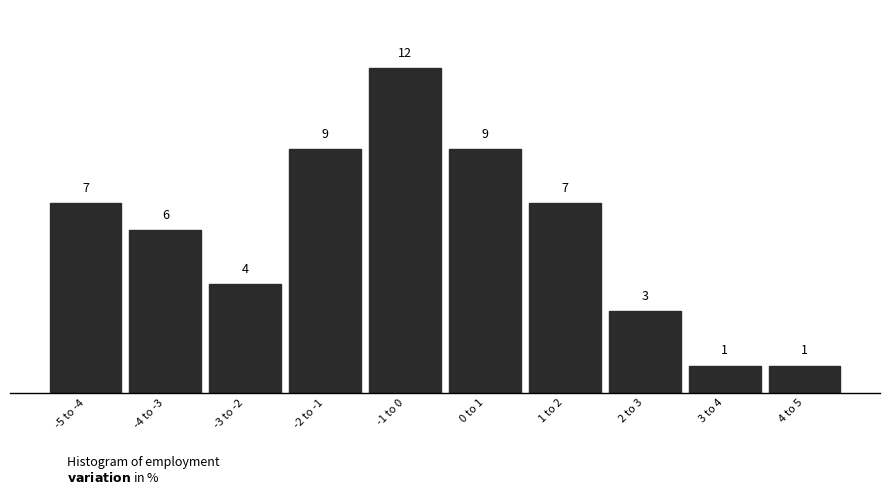

Reading left to right, extract all data points from this chart.

7	6	4	9	12	9	7	3	1	1